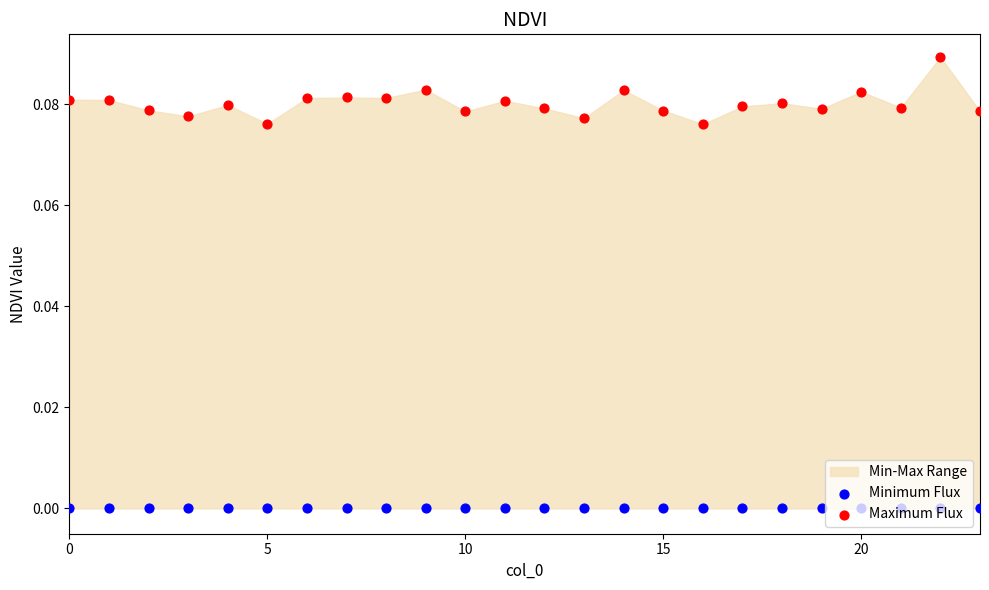

Which series has the widest spread of Y values?

Maximum Flux